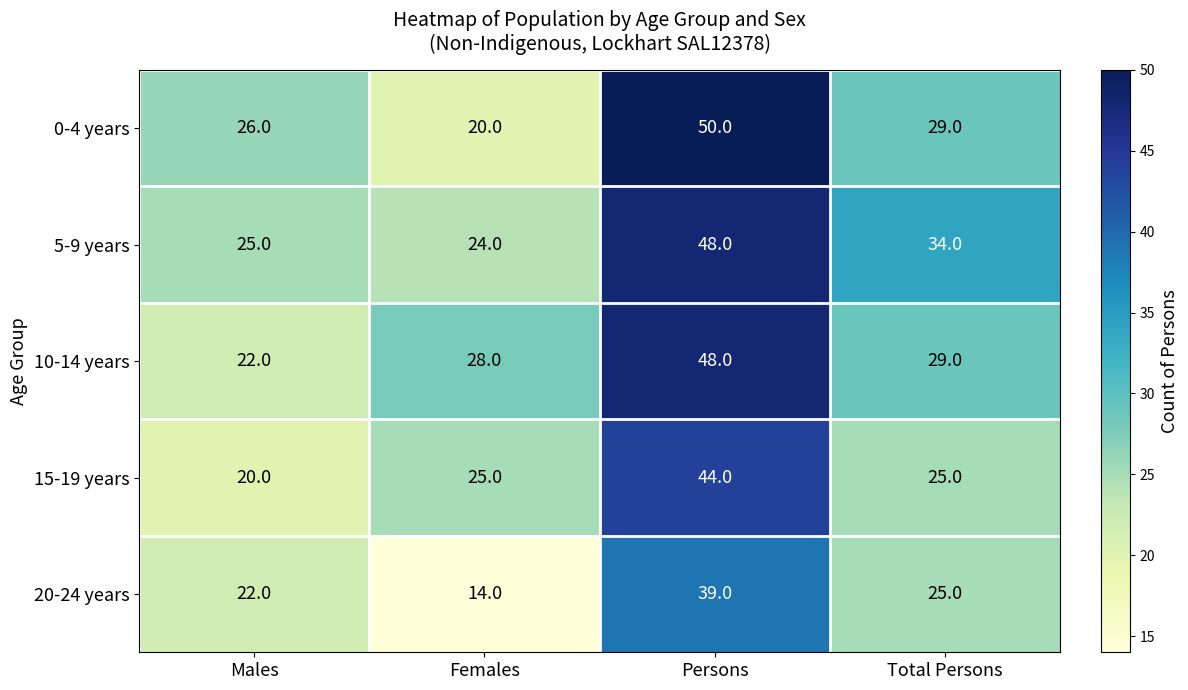

What is the difference between the 15-19 years values at Total Persons and Persons?

19